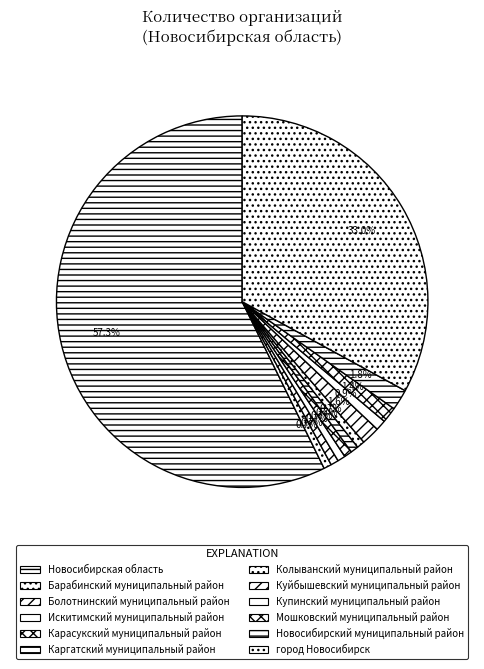

What percentage is the Каргатский муниципальный район slice, to the nearest percent?

1%